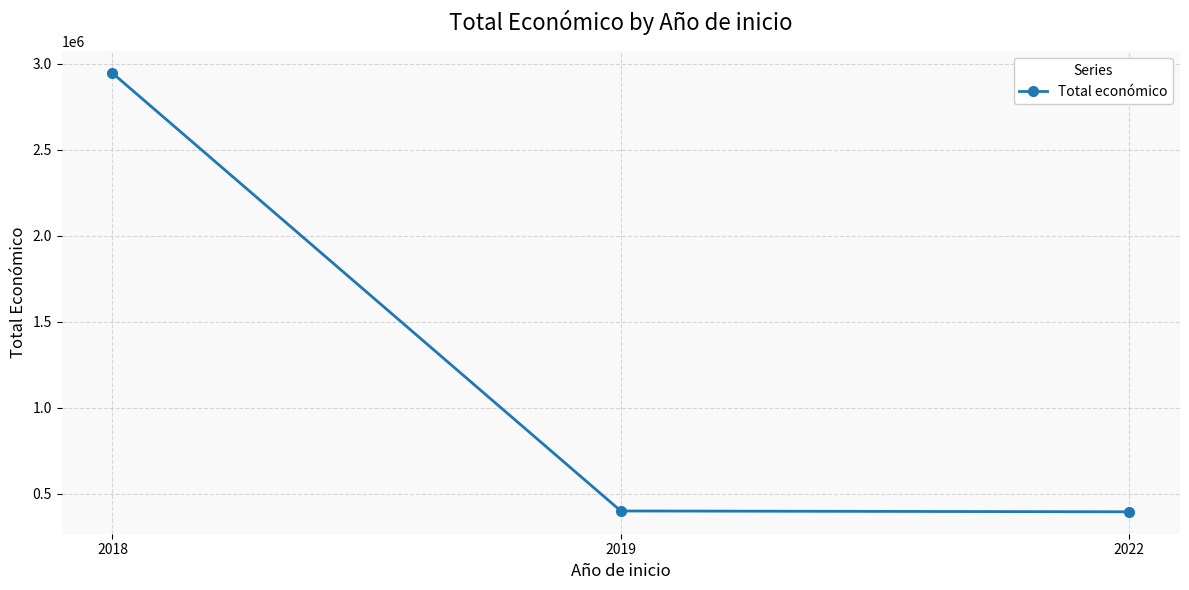

What is the smallest value displayed?

395340